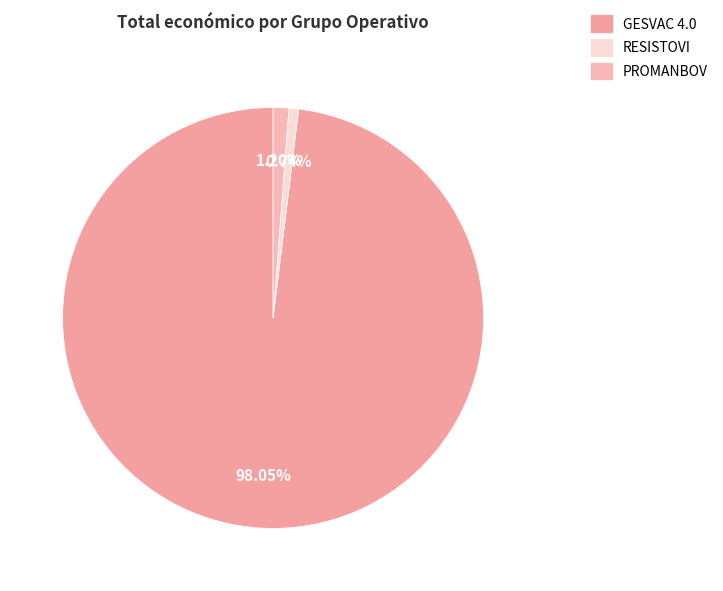

To the nearest percent, what is the average slice percentage?

33%